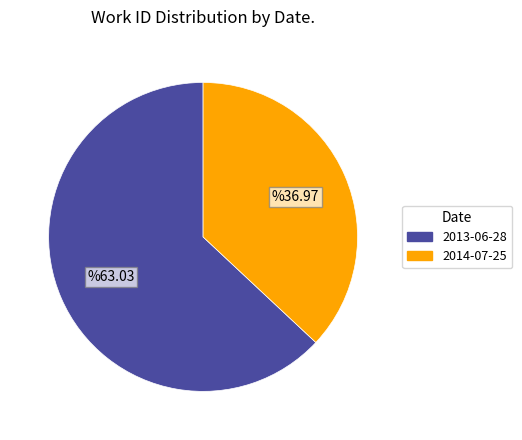

Count the number of slices in the pie.

2